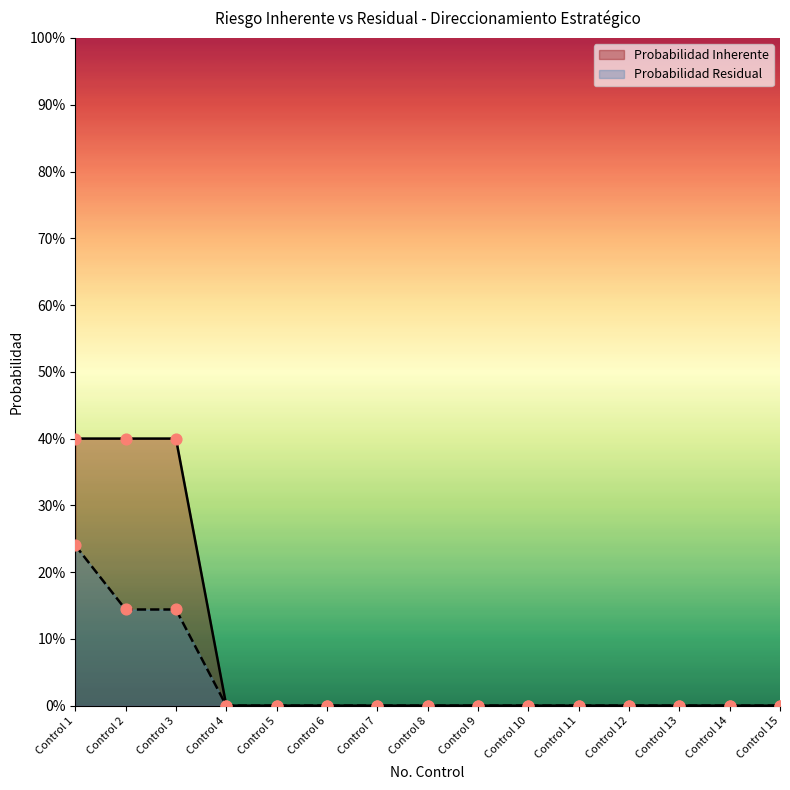

Which series reaches the minimum Y coordinate?

Probabilidad Residual